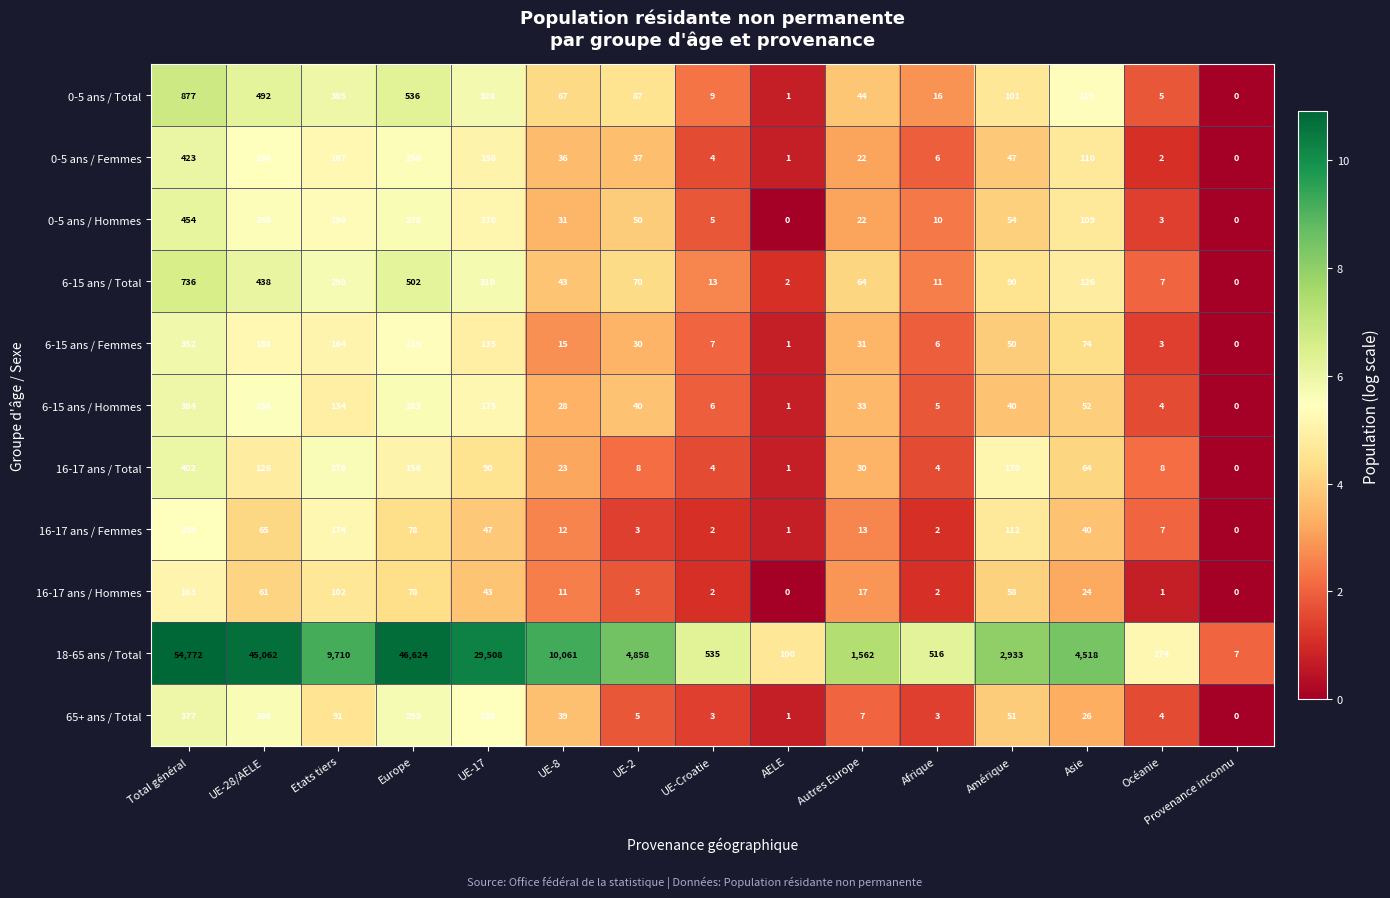

What is the sum of the 16-17 ans / Femmes values at Total général and Provenance inconnu?

239